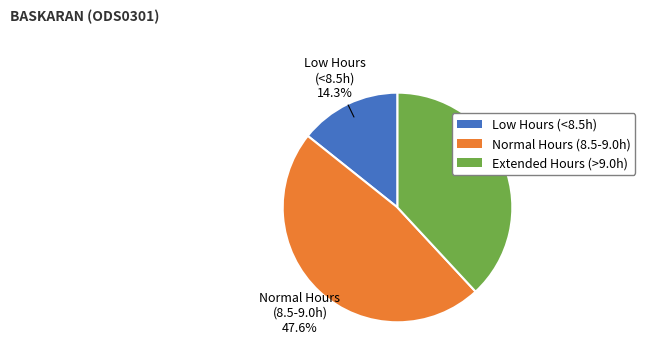

Does any single category account for the majority?

No